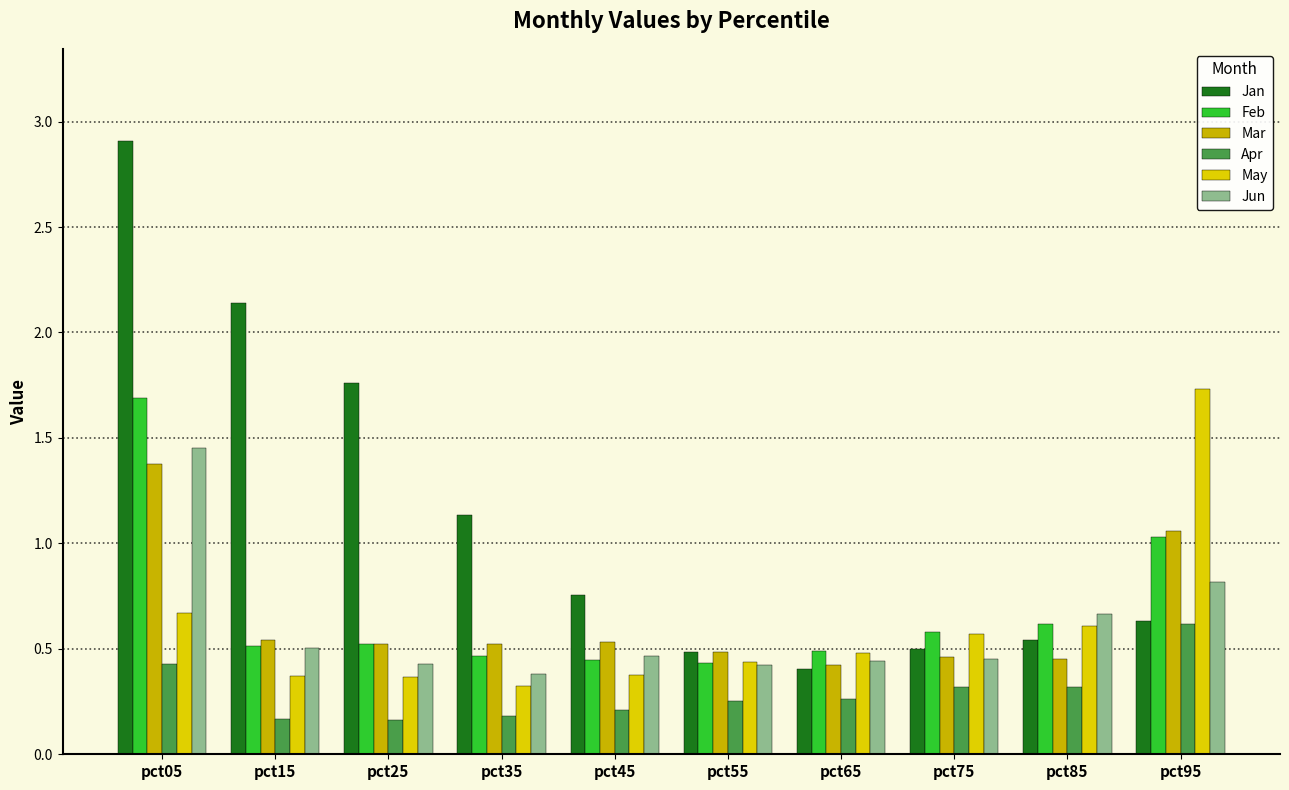

What is the highest value of the Jun series?

1.5